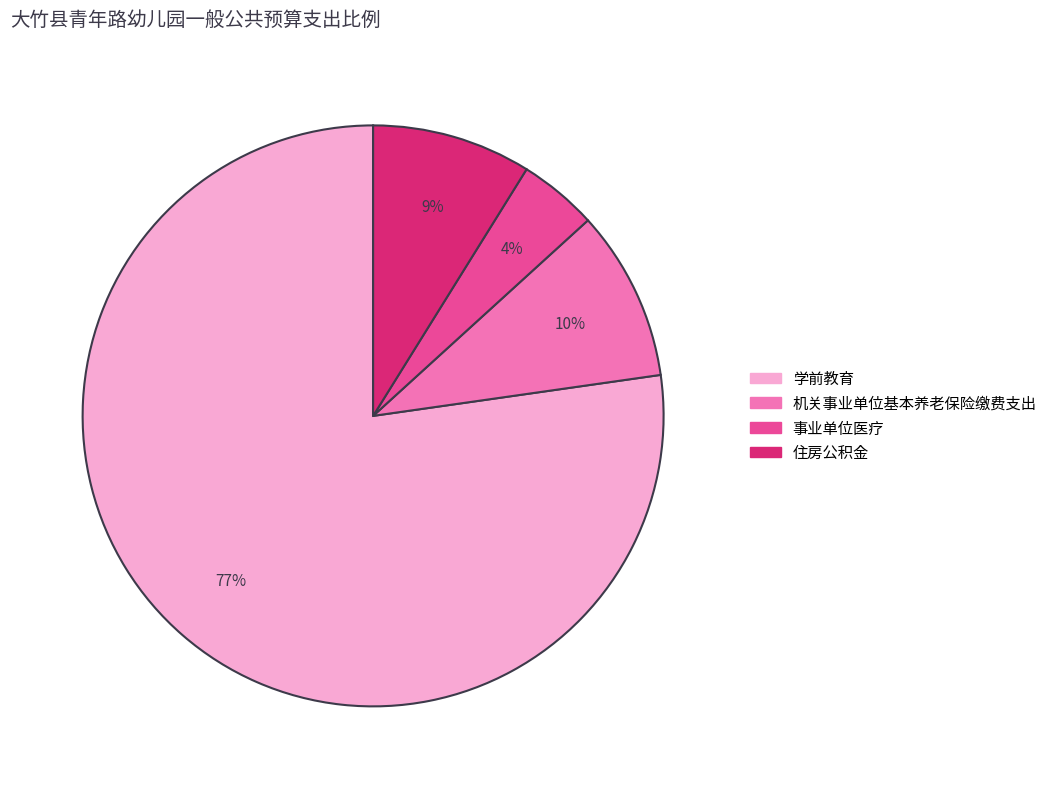

To the nearest percent, what is the difference between the largest and smallest slice percentages?

73%